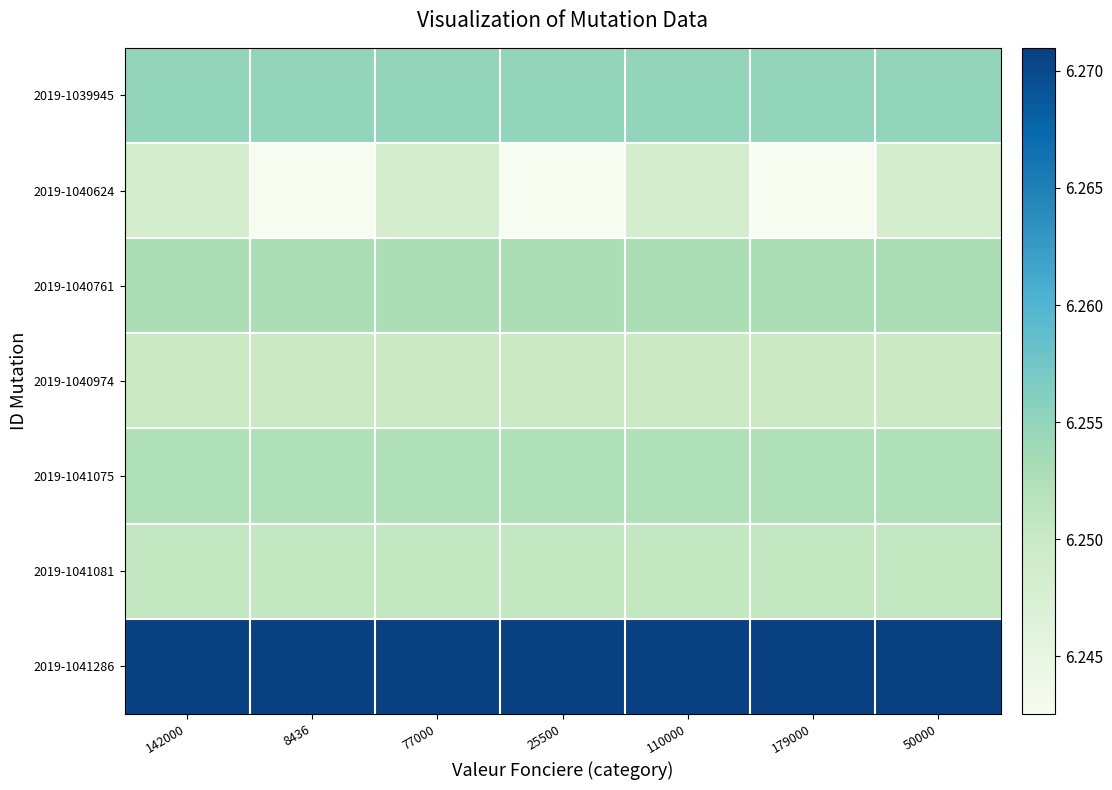

Which category has the highest value across all series?

142000